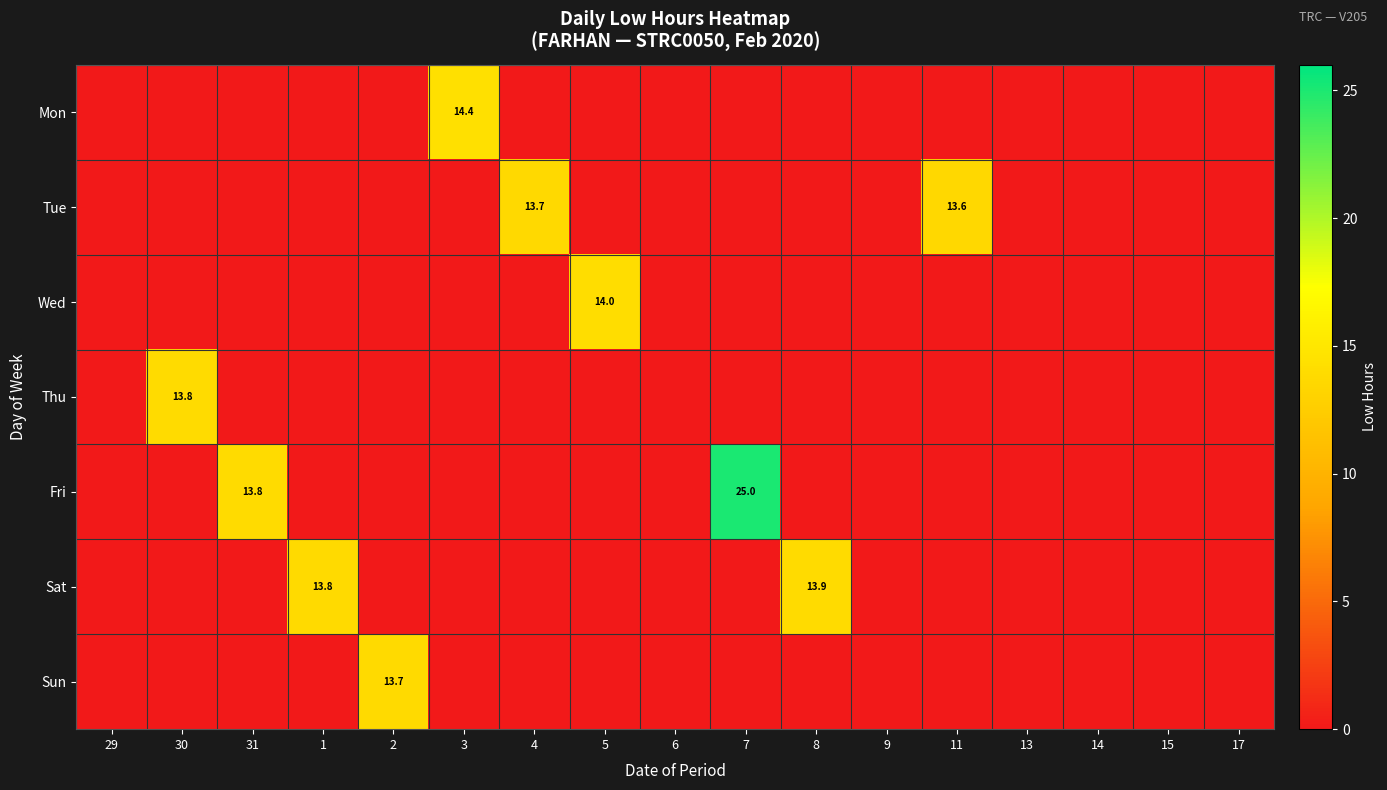

Is it true that Thu equals 22.0 at 30?

False